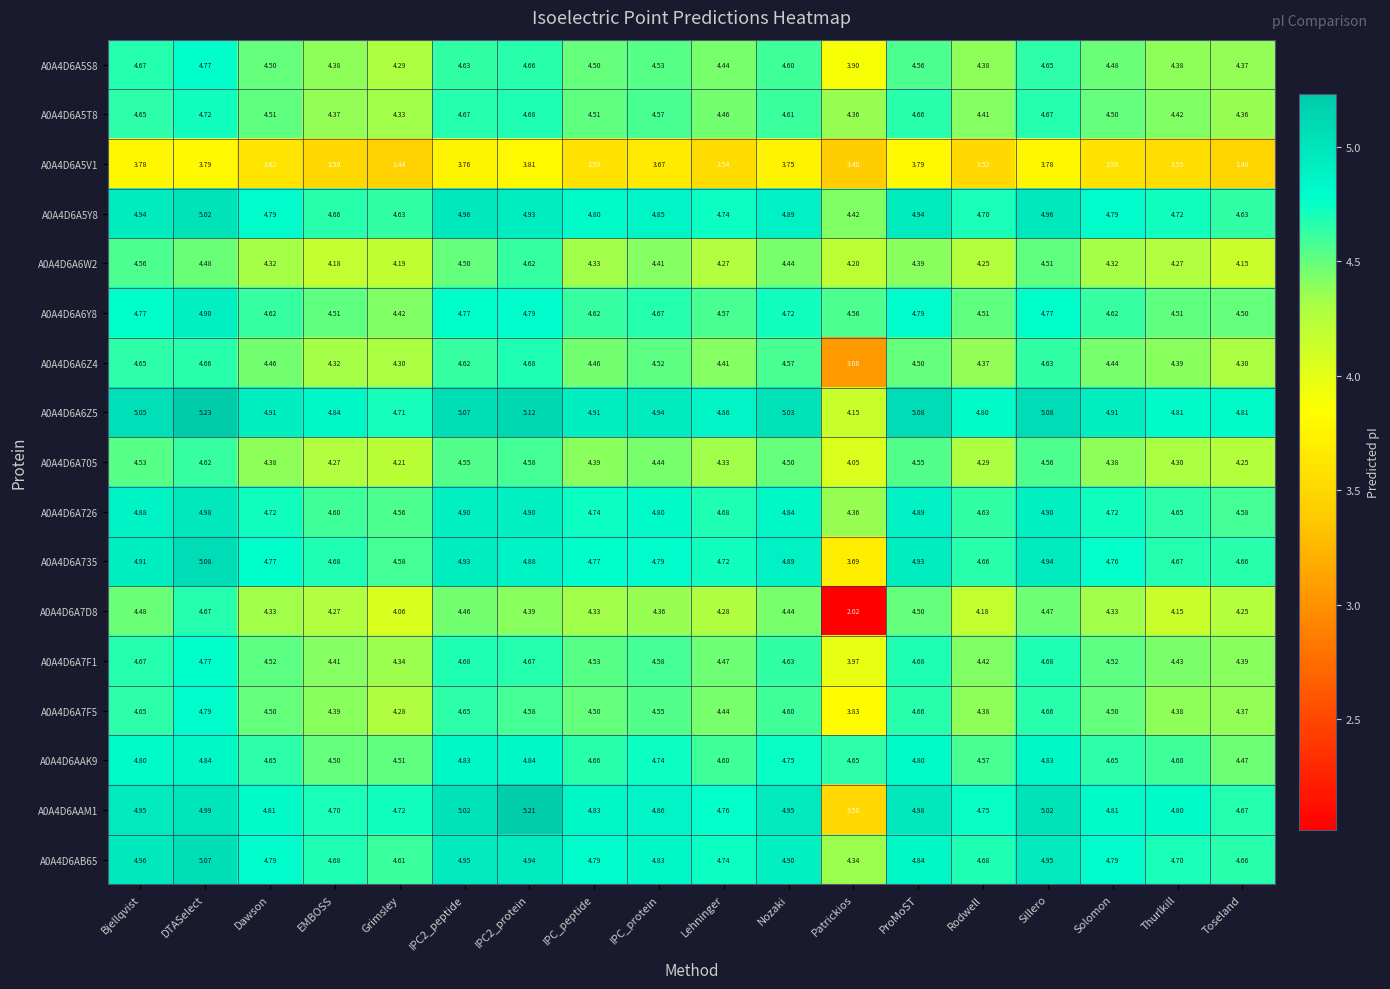

At which category is the sum across all series the highest?

DTASelect